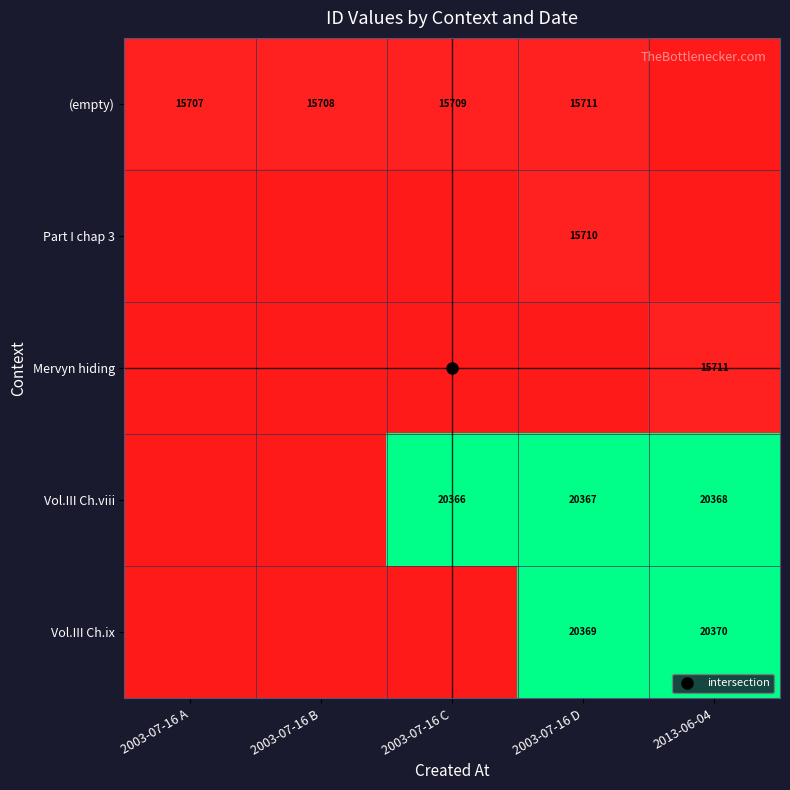

Rank the series at 2013-06-04 from lowest to highest value.

(empty), Part I chap 3, Mervyn hiding, Vol.III Ch.viii, Vol.III Ch.ix